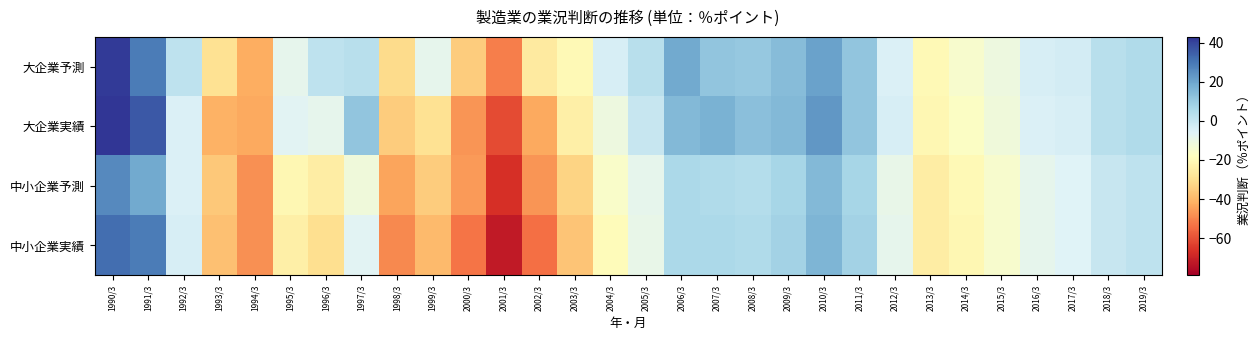

Reading left to right, transcribe all the data shown in this chart.

大企業予測: 1990/3=42	1991/3=29	1992/3=2	1993/3=-29	1994/3=-42	1995/3=-8	1996/3=2	1997/3=3	1998/3=-31	1999/3=-8	2000/3=-35	2001/3=-51	2002/3=-26	2003/3=-20	2004/3=-4	2005/3=3	2006/3=19	2007/3=12	2008/3=11	2009/3=14	2010/3=21	2011/3=12	2012/3=-5	2013/3=-20	2014/3=-15	2015/3=-11	2016/3=-4	2017/3=-3	2018/3=3	2019/3=5
大企業実績: 1990/3=43	1991/3=36	1992/3=-5	1993/3=-41	1994/3=-43	1995/3=-7	1996/3=-8	1997/3=12	1998/3=-35	1999/3=-29	2000/3=-47	2001/3=-61	2002/3=-43	2003/3=-24	2004/3=-11	2005/3=0	2006/3=15	2007/3=17	2008/3=13	2009/3=15	2010/3=23	2011/3=12	2012/3=-4	2013/3=-21	2014/3=-17	2015/3=-12	2016/3=-5	2017/3=-4	2018/3=3	2019/3=5
中小企業予測: 1990/3=26	1991/3=19	1992/3=-5	1993/3=-36	1994/3=-48	1995/3=-21	1996/3=-25	1997/3=-12	1998/3=-44	1999/3=-35	2000/3=-46	2001/3=-67	2002/3=-47	2003/3=-33	2004/3=-16	2005/3=-8	2006/3=6	2007/3=5	2008/3=4	2009/3=7	2010/3=15	2011/3=7	2012/3=-9	2013/3=-25	2014/3=-20	2015/3=-15	2016/3=-8	2017/3=-6	2018/3=0	2019/3=2
中小企業実績: 1990/3=32	1991/3=29	1992/3=-4	1993/3=-38	1994/3=-48	1995/3=-24	1996/3=-30	1997/3=-7	1998/3=-49	1999/3=-39	2000/3=-53	2001/3=-72	2002/3=-54	2003/3=-37	2004/3=-19	2005/3=-9	2006/3=6	2007/3=6	2008/3=5	2009/3=8	2010/3=16	2011/3=8	2012/3=-8	2013/3=-25	2014/3=-21	2015/3=-15	2016/3=-8	2017/3=-6	2018/3=0	2019/3=2